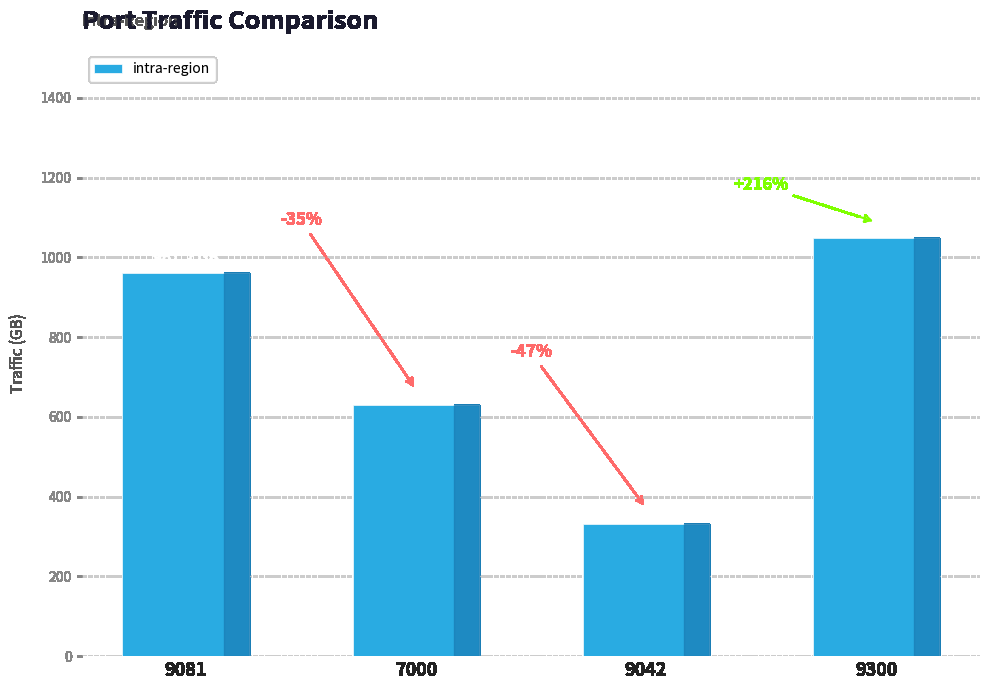

How many bars are there in total?

4